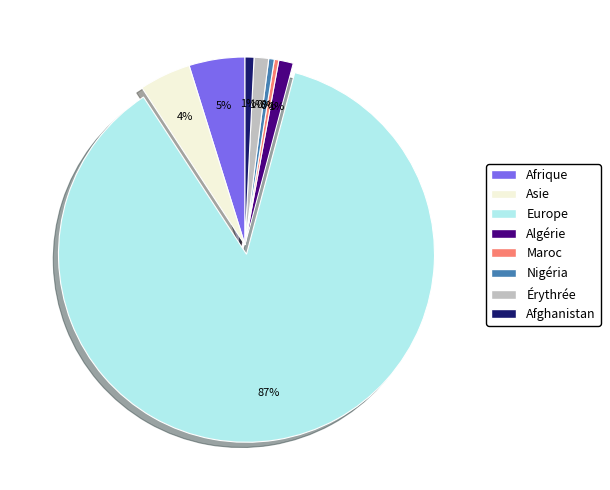

To the nearest percent, what is the average slice percentage?

12%